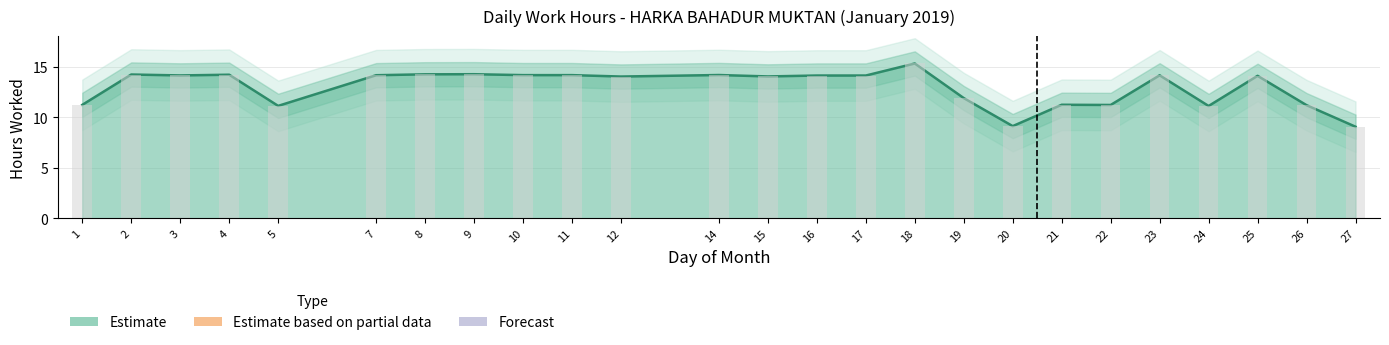

Are the bars grouped side by side (vs. stacked)?

No